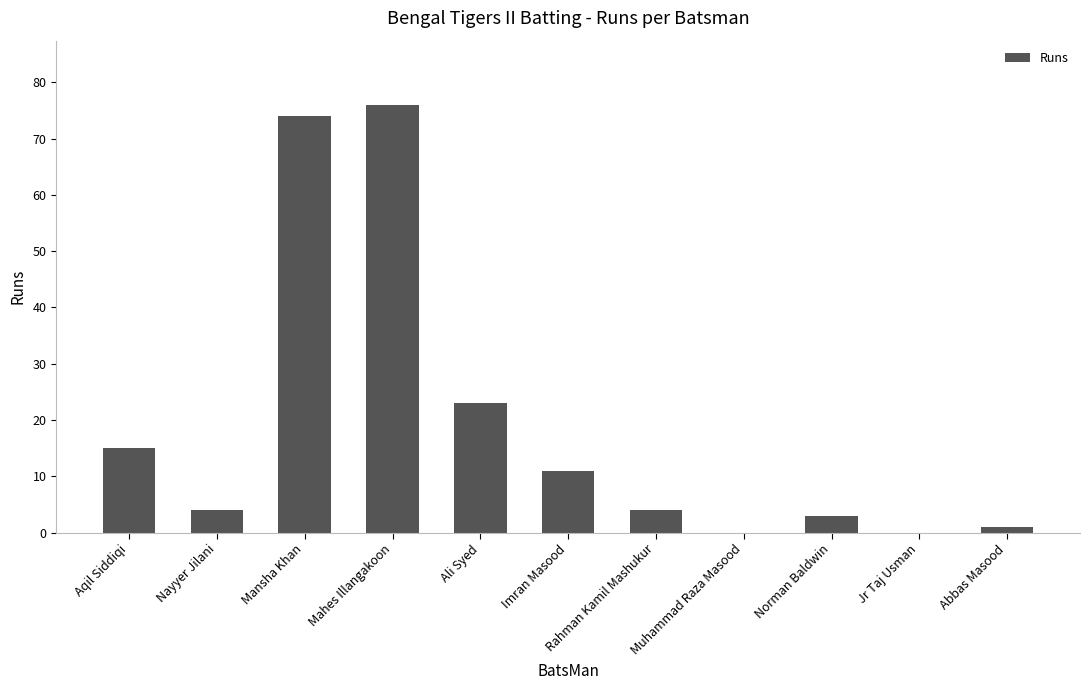

What is the maximum value shown in the chart?

76